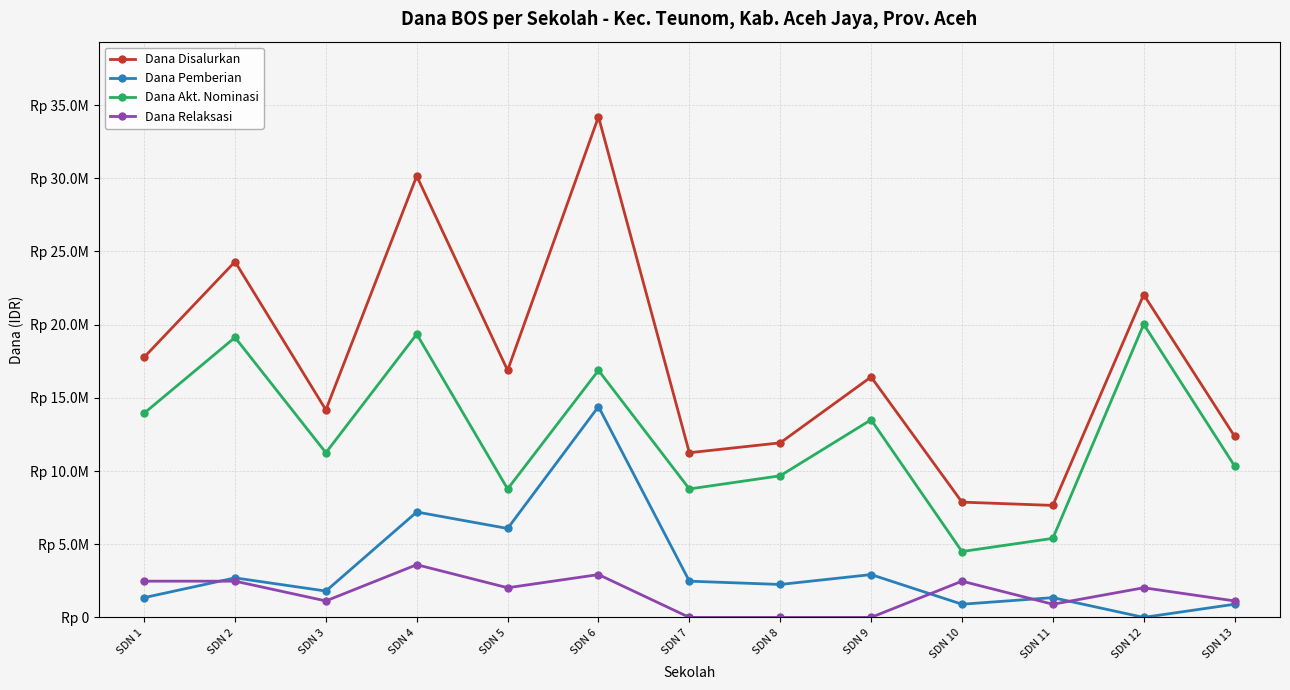

Which series changed the most between SDN 8 and SDN 9?

Dana Disalurkan